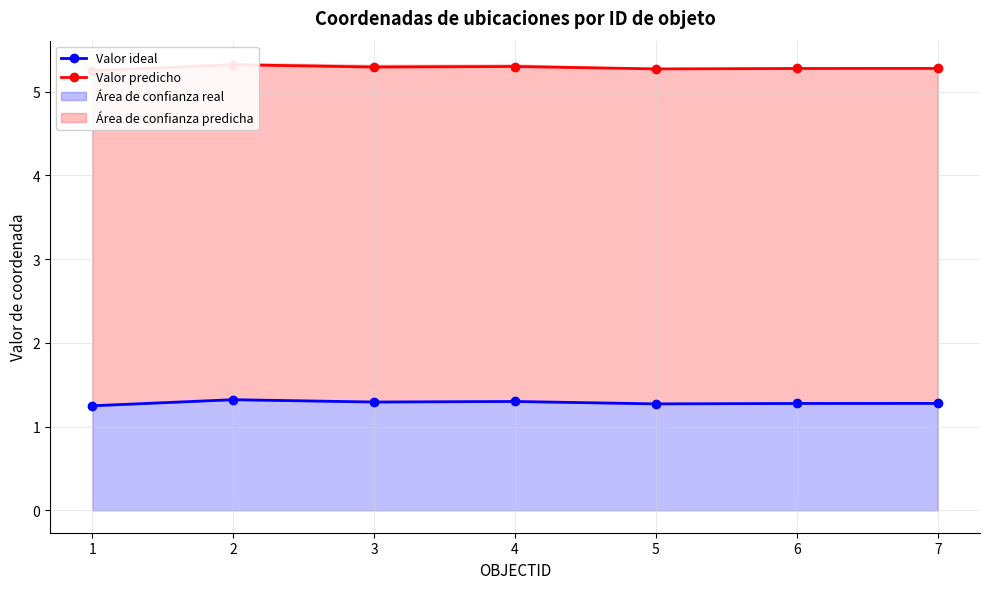

What is the maximum value for Valor predicho?

5.3